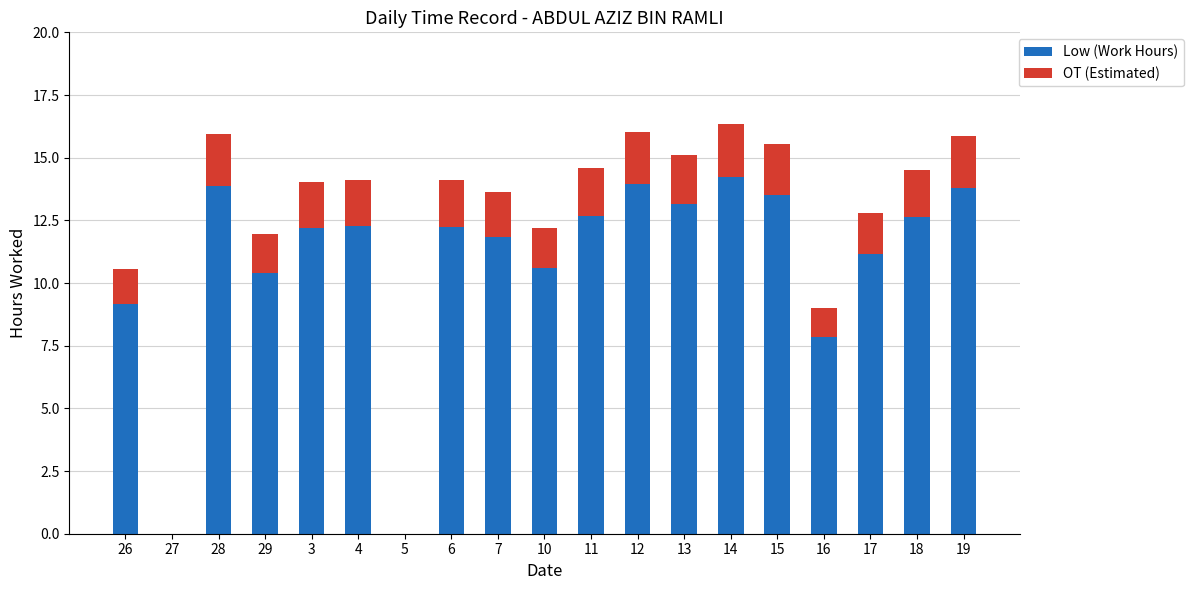

What is the maximum value for Low (Work Hours)?

14.2